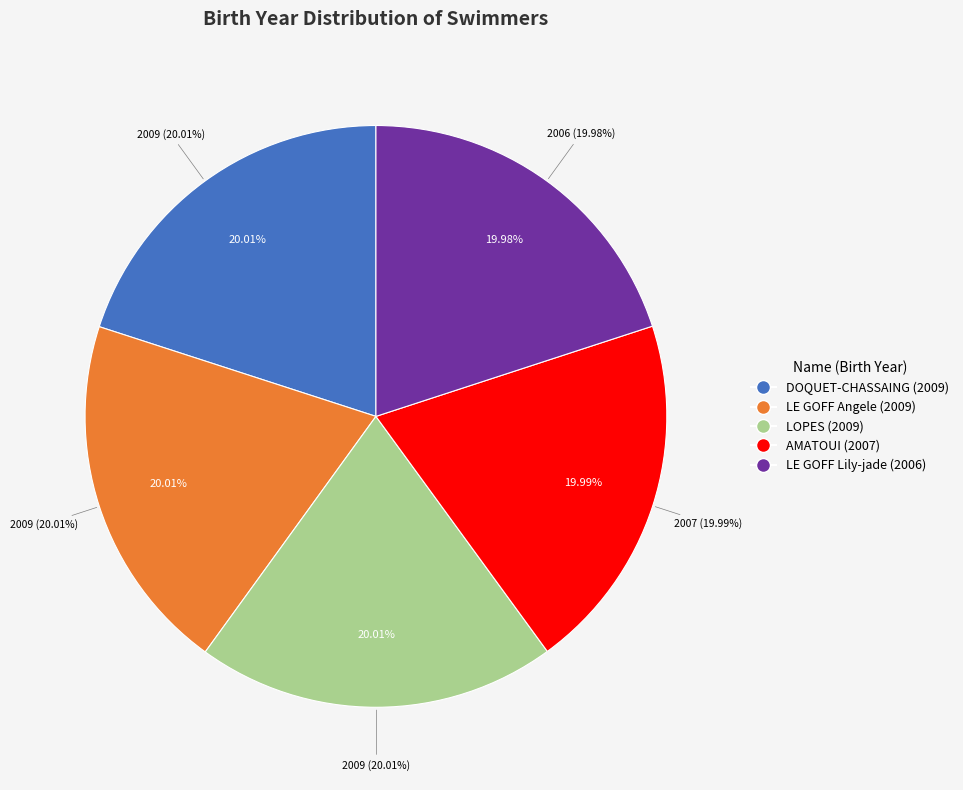

What percentage is the LE GOFF Lily-jade slice, to the nearest percent?

20%